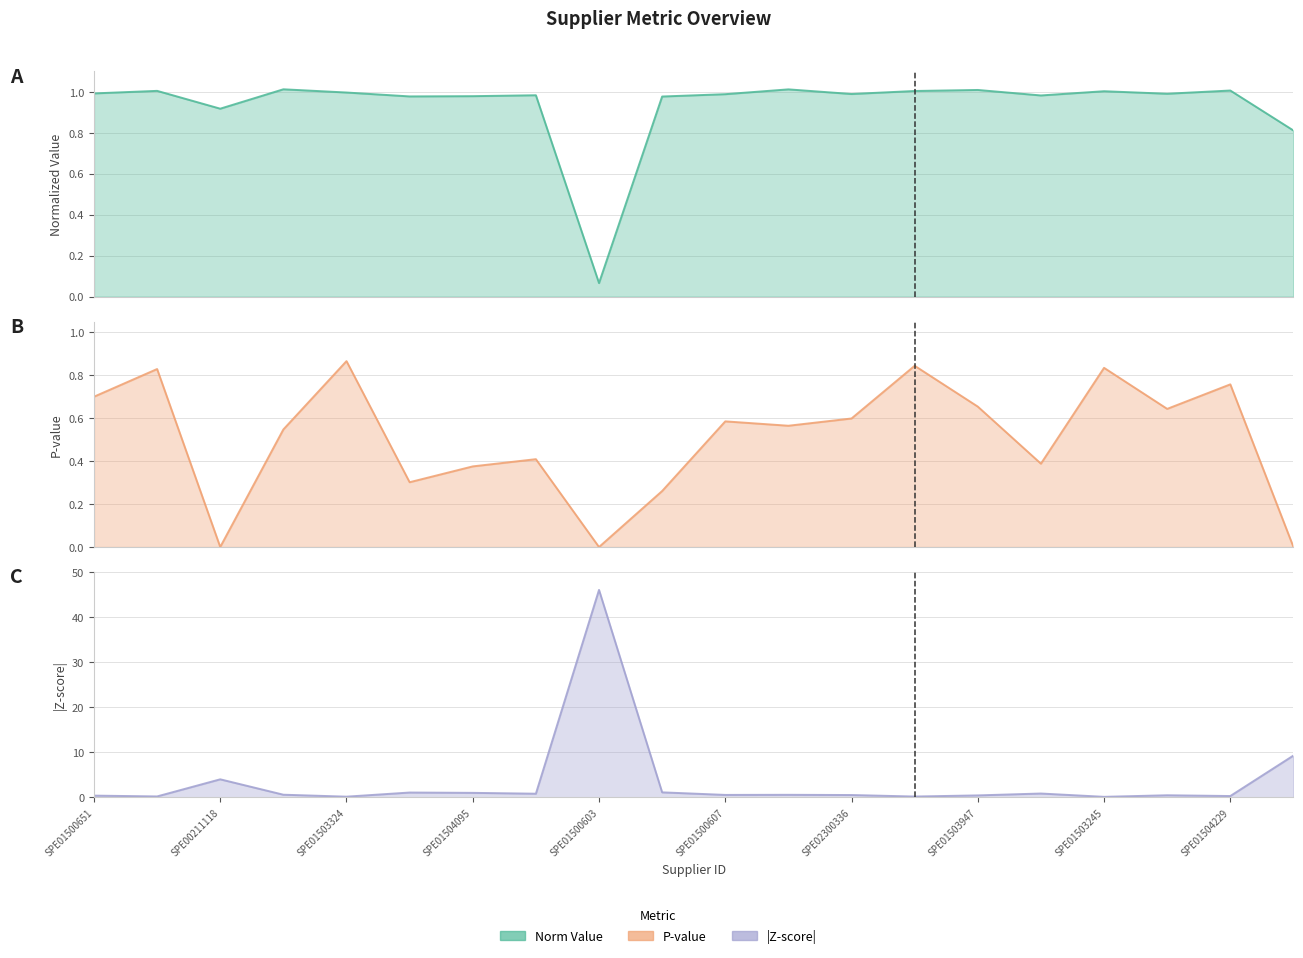

Which series has the widest spread of values?

z_score_abs_line